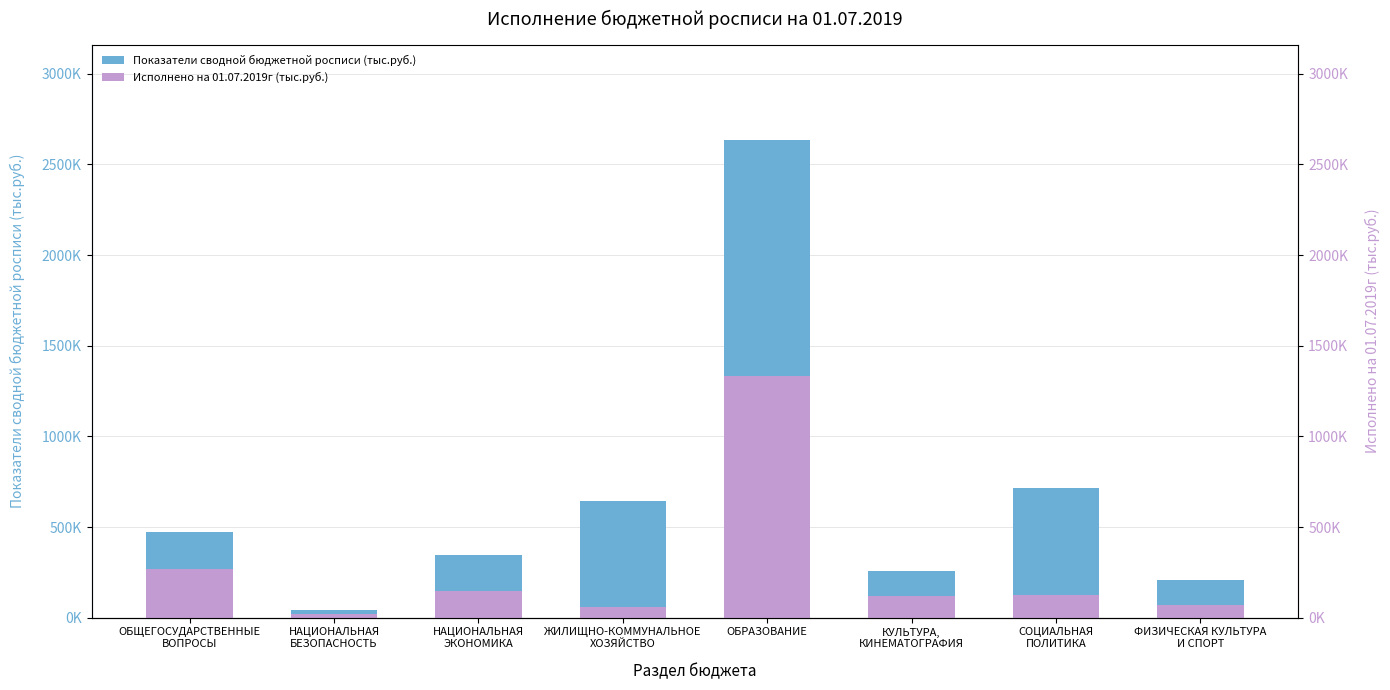

Count the number of categories in the chart.

8